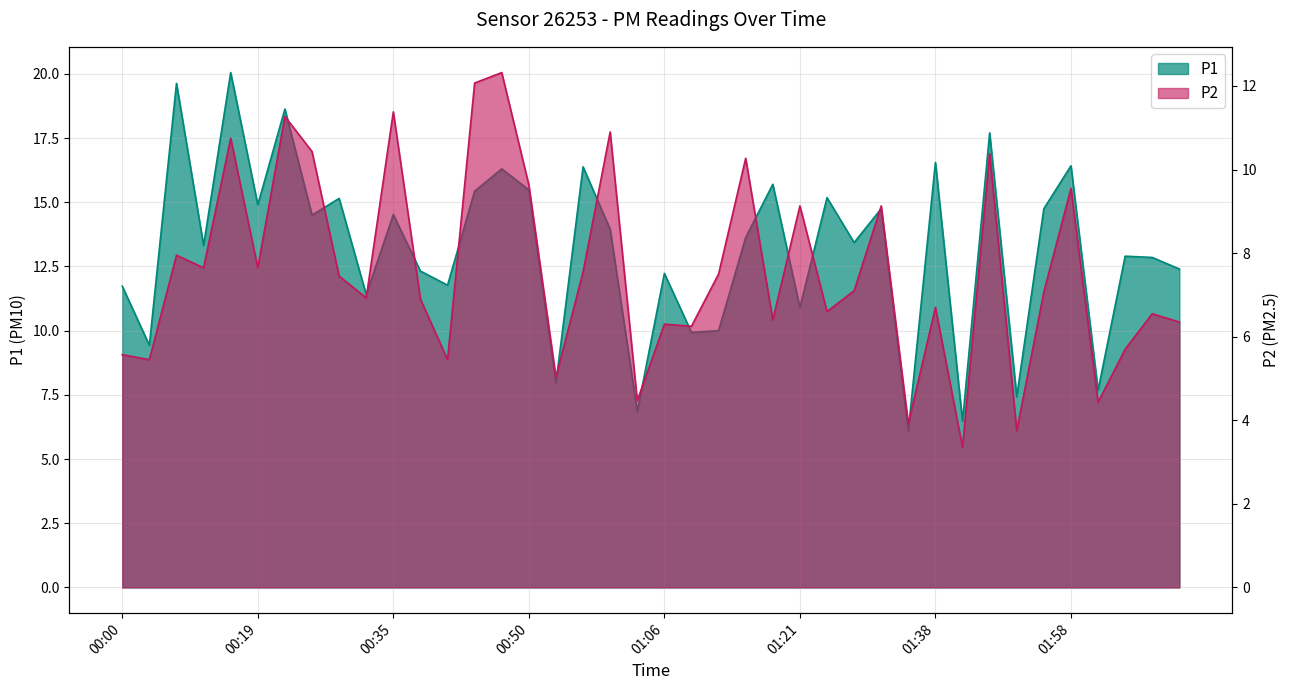

Reading left to right, transcribe all the data shown in this chart.

P1: 00:00=11.7	00:04=9.4	00:10=19.6	00:13=13.3	00:16=20.1	00:19=14.9	00:22=18.6	00:25=14.5	00:28=15.2	00:31=11.4	00:35=14.5	00:38=12.3	00:41=11.8	00:44=15.4	00:47=16.3	00:50=15.5	00:53=8.0	00:56=16.4	00:59=13.9	01:02=6.8	01:06=12.2	01:09=9.9	01:12=10.0	01:15=13.6	01:18=15.7	01:21=10.9	01:24=15.2	01:28=13.4	01:31=14.8	01:34=6.1	01:38=16.6	01:41=6.5	01:48=17.7	01:51=7.4	01:55=14.8	01:58=16.4	02:04=7.7	02:06=12.9	02:09=12.8	02:27=12.4
P2: 00:00=5.6	00:04=5.5	00:10=8.0	00:13=7.7	00:16=10.8	00:19=7.7	00:22=11.3	00:25=10.4	00:28=7.5	00:31=6.9	00:35=11.4	00:38=6.9	00:41=5.5	00:44=12.1	00:47=12.3	00:50=9.6	00:53=5.0	00:56=7.5	00:59=10.9	01:02=4.5	01:06=6.3	01:09=6.2	01:12=7.5	01:15=10.3	01:18=6.4	01:21=9.1	01:24=6.6	01:28=7.1	01:31=9.1	01:34=3.9	01:38=6.7	01:41=3.4	01:48=10.4	01:51=3.8	01:55=7.1	01:58=9.6	02:04=4.4	02:06=5.7	02:09=6.5	02:27=6.3